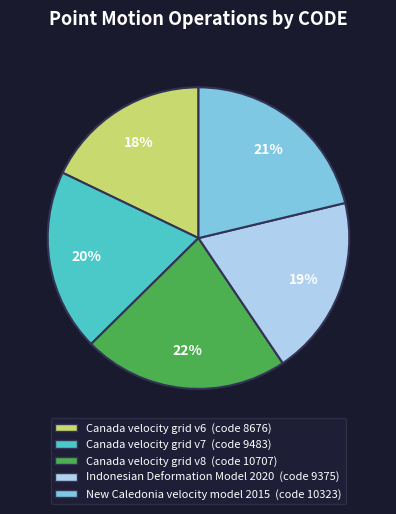

Which category has the biggest portion of the pie?

Canada velocity grid v8